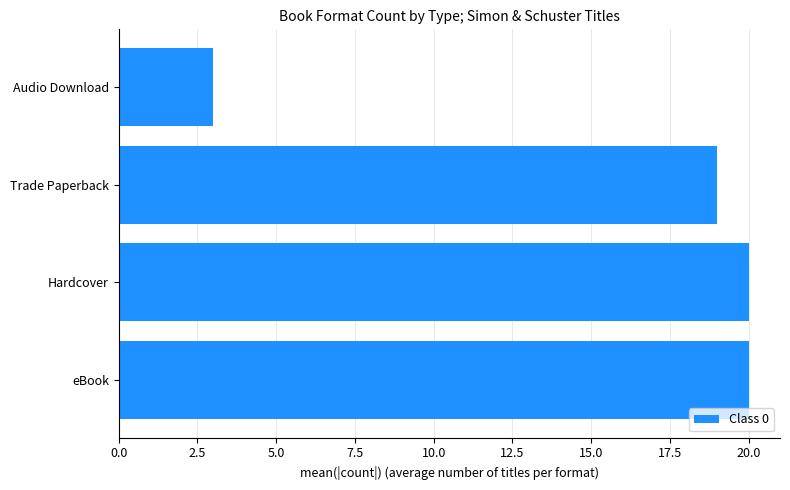

What is the difference between the values at Hardcover and Audio Download?

17